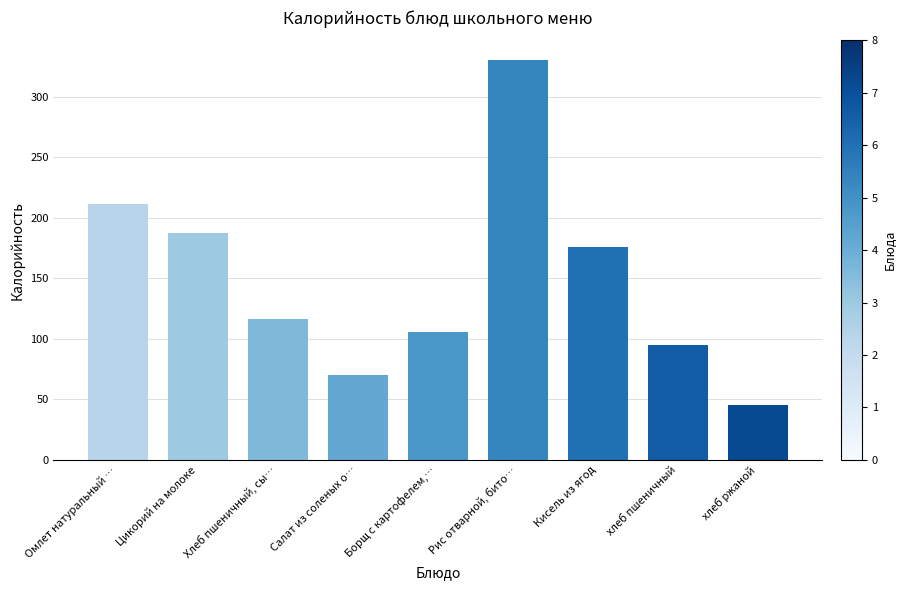

Reading right to left, list all the values displayed in this chart.

45	95	176	330	106	70	116	187	211